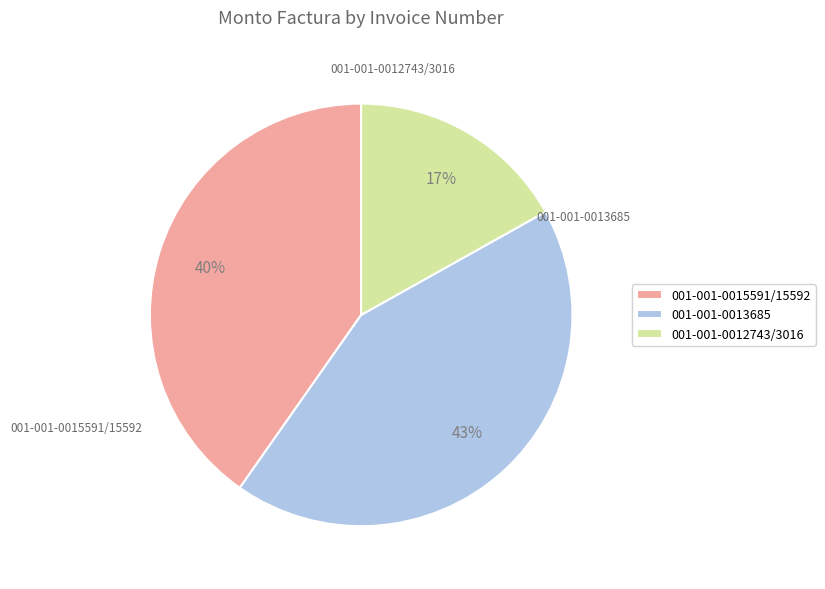

To the nearest percent, what is the difference between the largest and smallest slice percentages?

26%